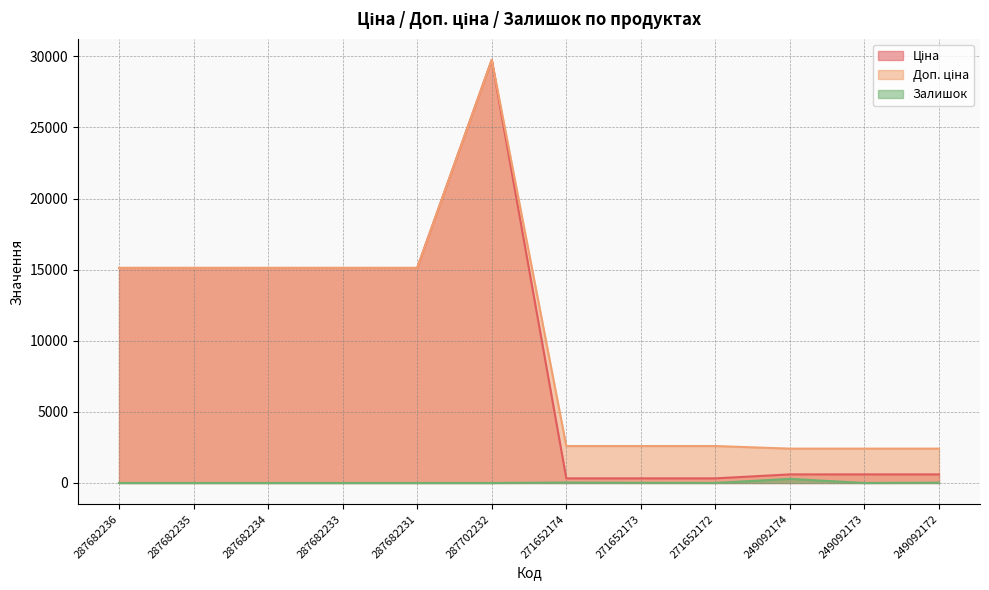

What is the label of the 2nd point from the left?

287682235